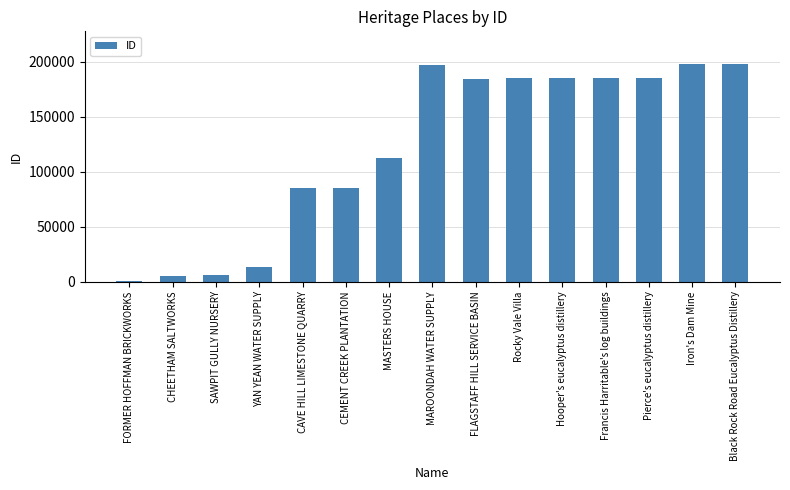

At which label does the data first exceed 184713?

MAROONDAH WATER SUPPLY